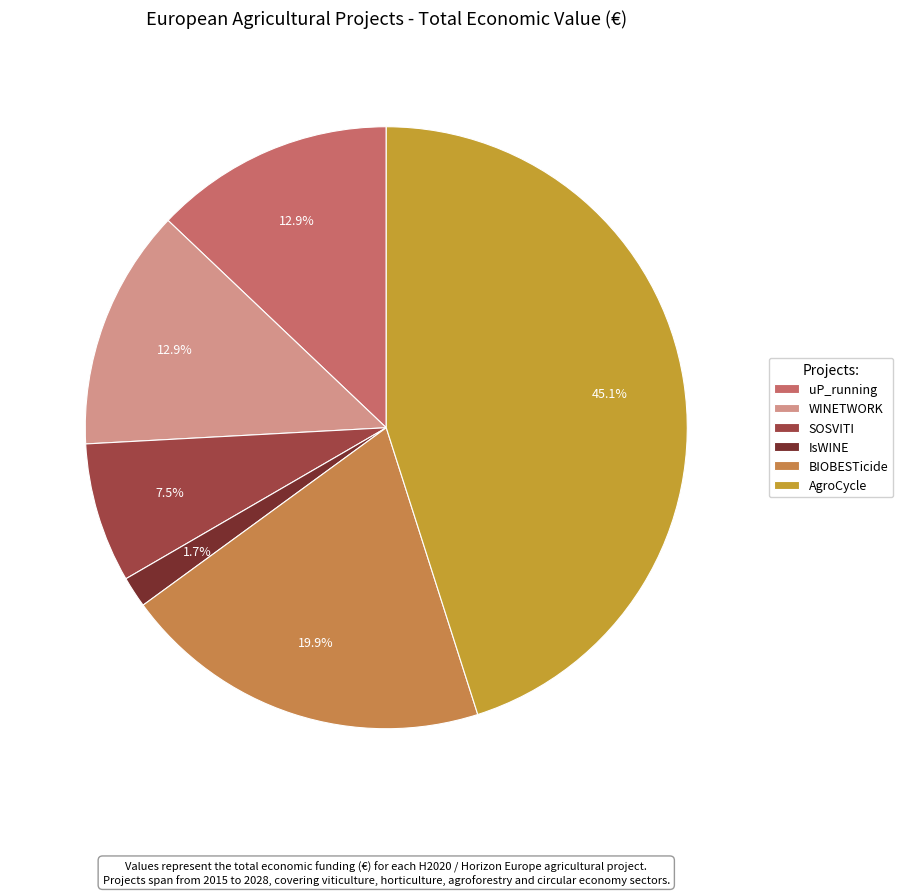

Is there a majority slice in this chart?

No